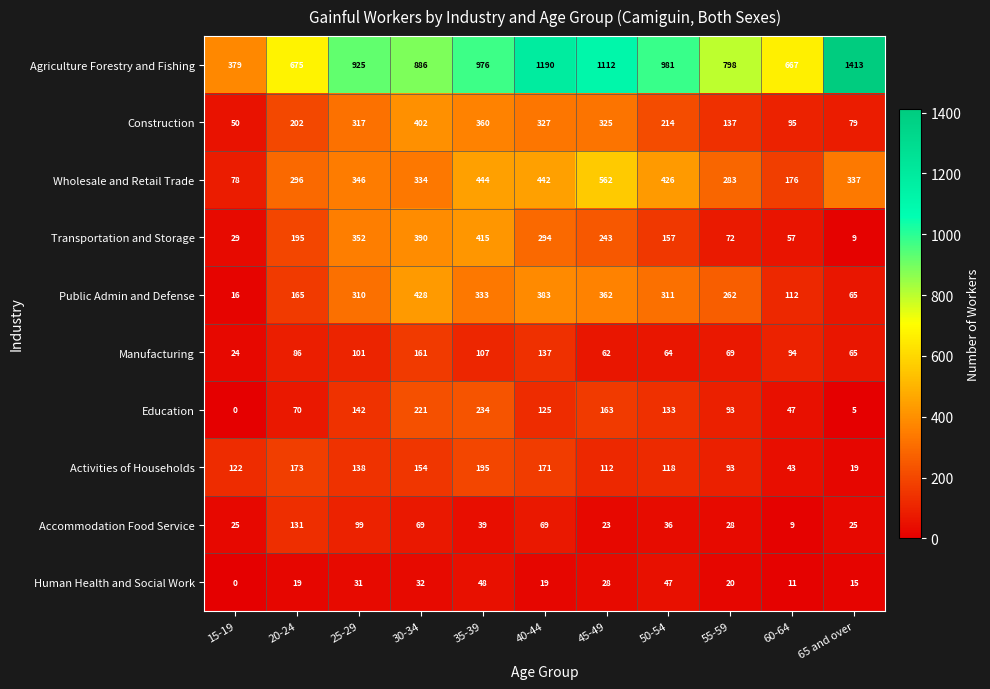

How many positive values does the Education series have?

10